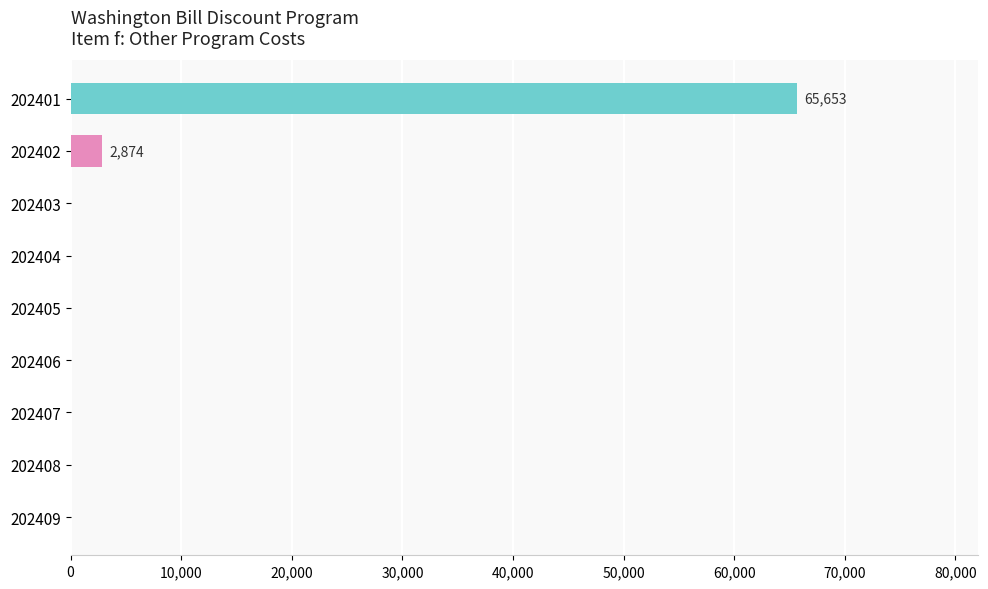

At which label is the value closest to 32826?

202402